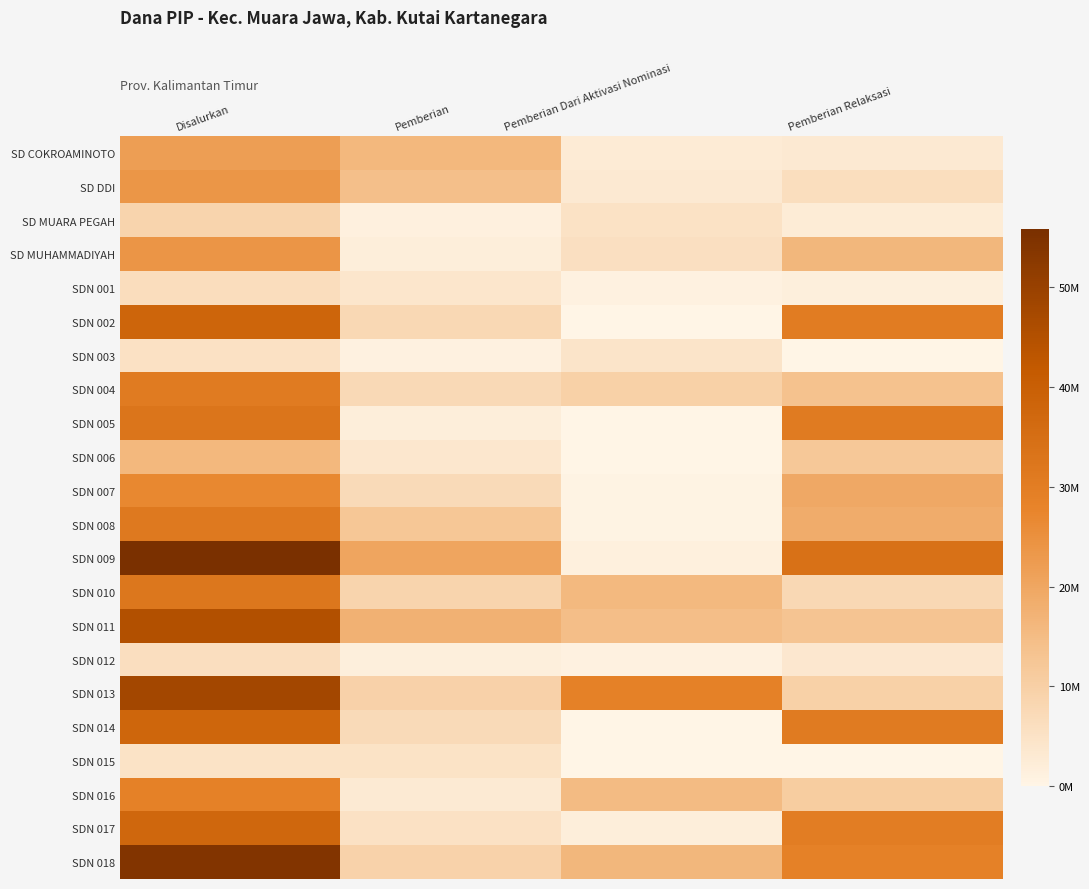

At how many categories does at least one series exceed 28225378?

3